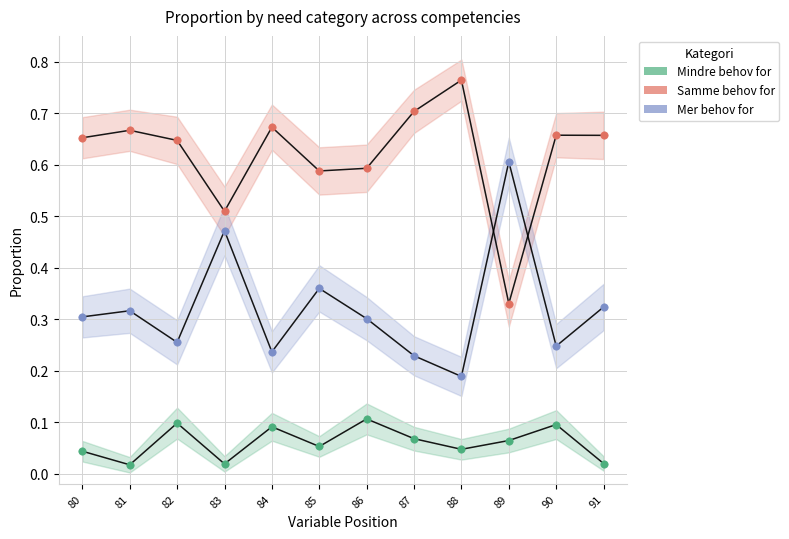

What are all the series names shown in the legend?

Mindre behov for, Samme behov for, Mer behov for